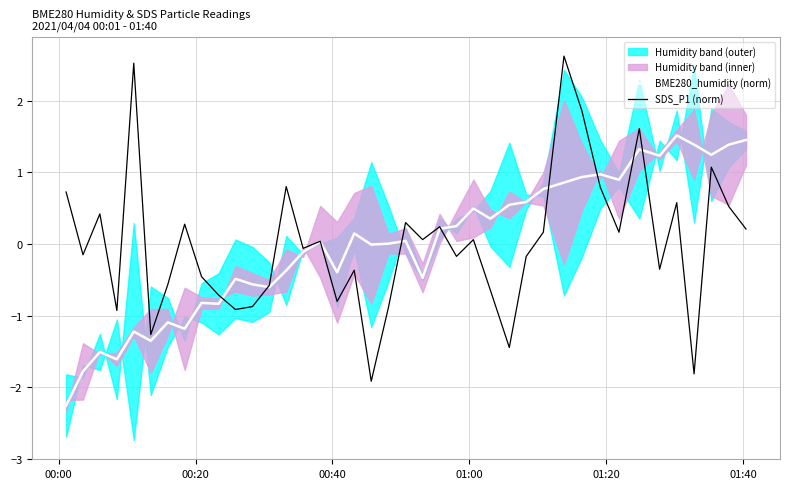

What is the highest value of the SDS_P1 (norm) series?

2.6